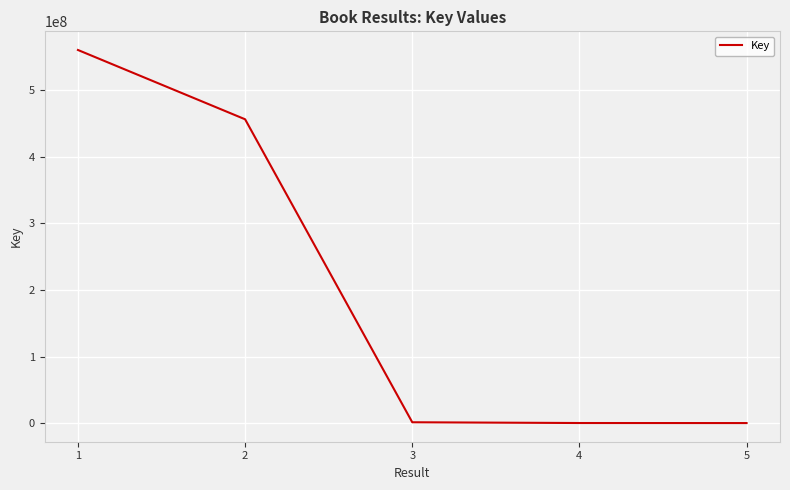

How many distinct data groups are displayed?

1